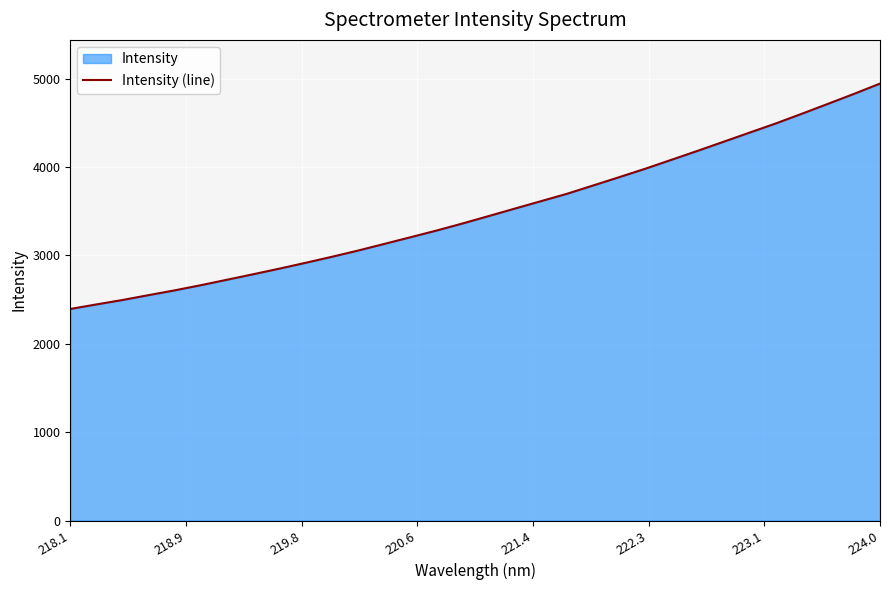

At which category does the chart reach its peak across all series?

224.0